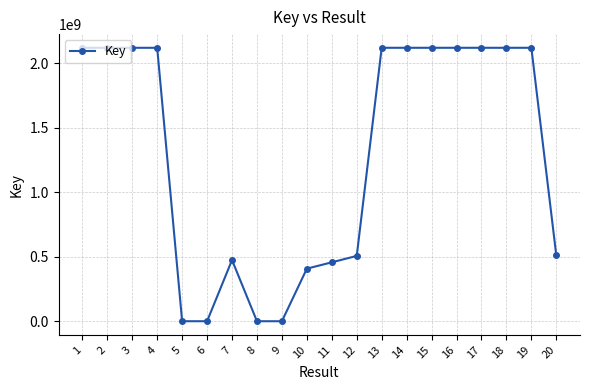

What is the ratio of the value at 2 to the value at 12?

4.2